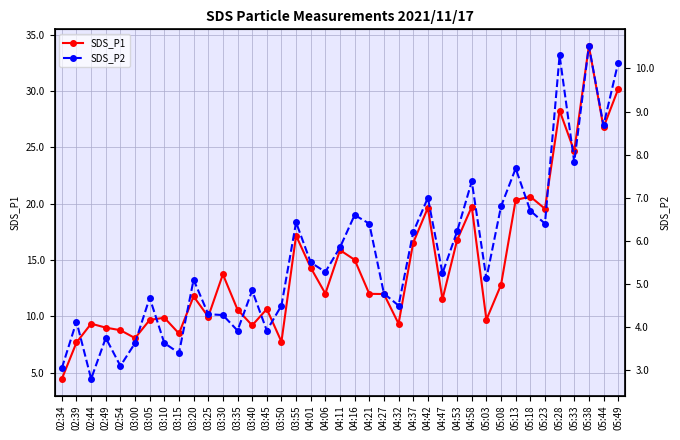

Which series has the largest total across all categories?

SDS_P1